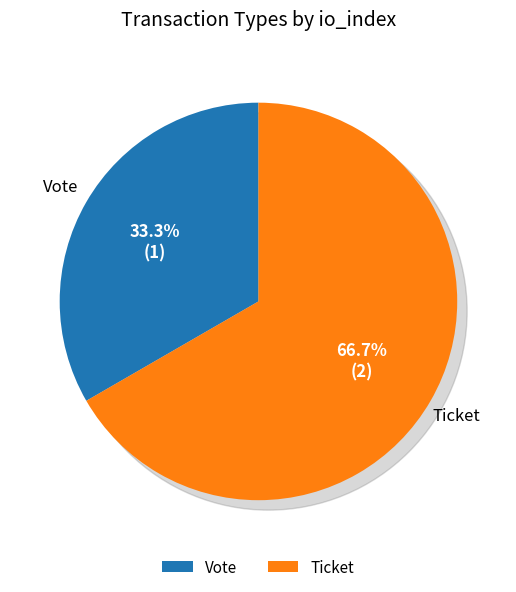

Which category has the smallest portion of the pie?

Vote